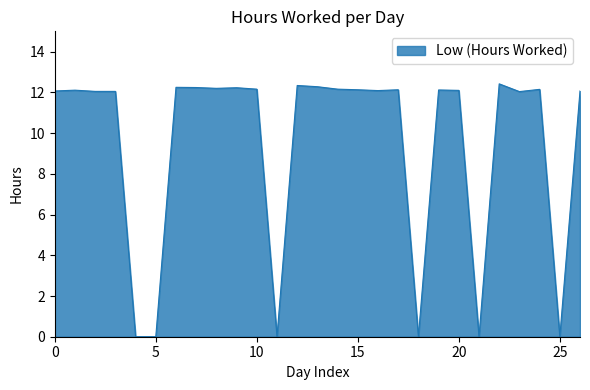

What is the difference between the maximum and minimum values?

12.4